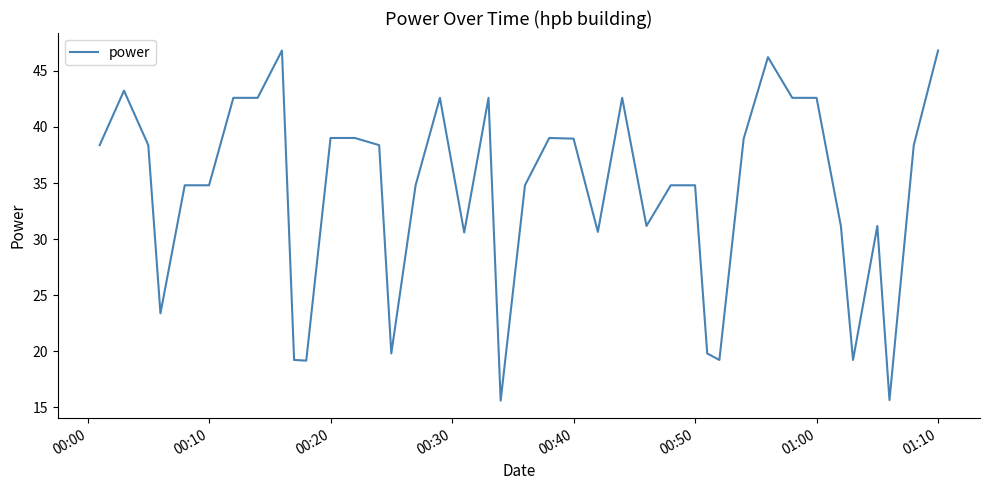

What is the difference between the maximum and minimum values?

31.2